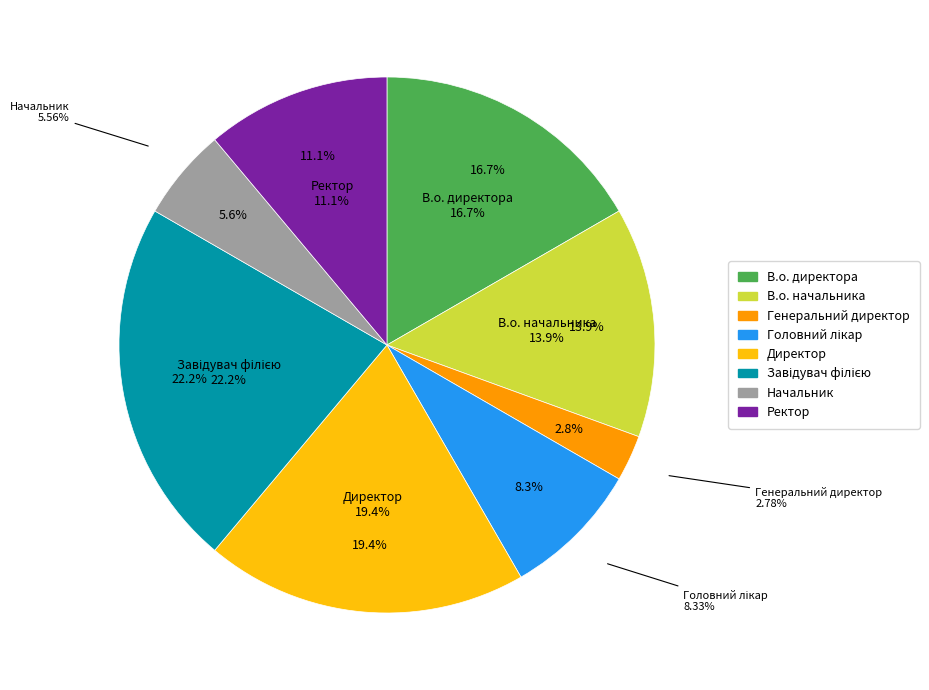

How many segments does this pie chart have?

8